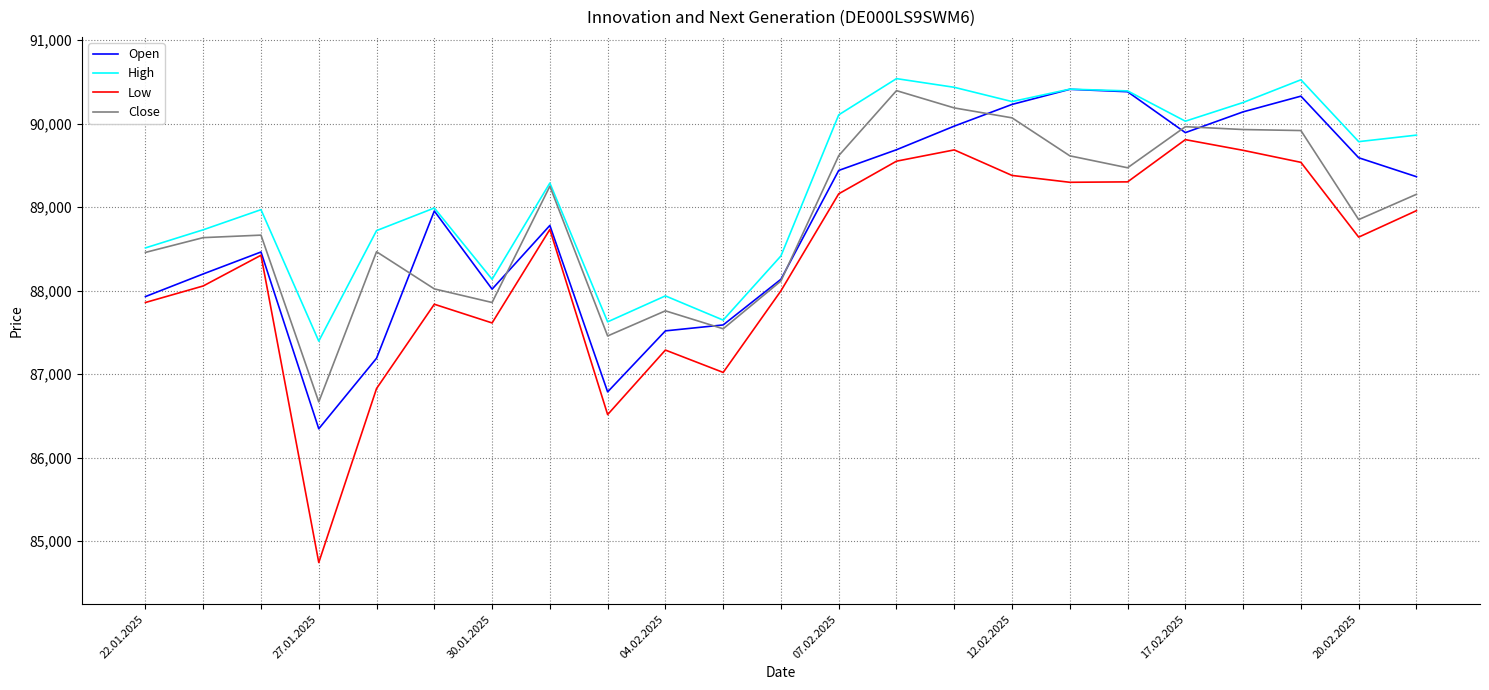

True or false: Low and High cross at least once.

False